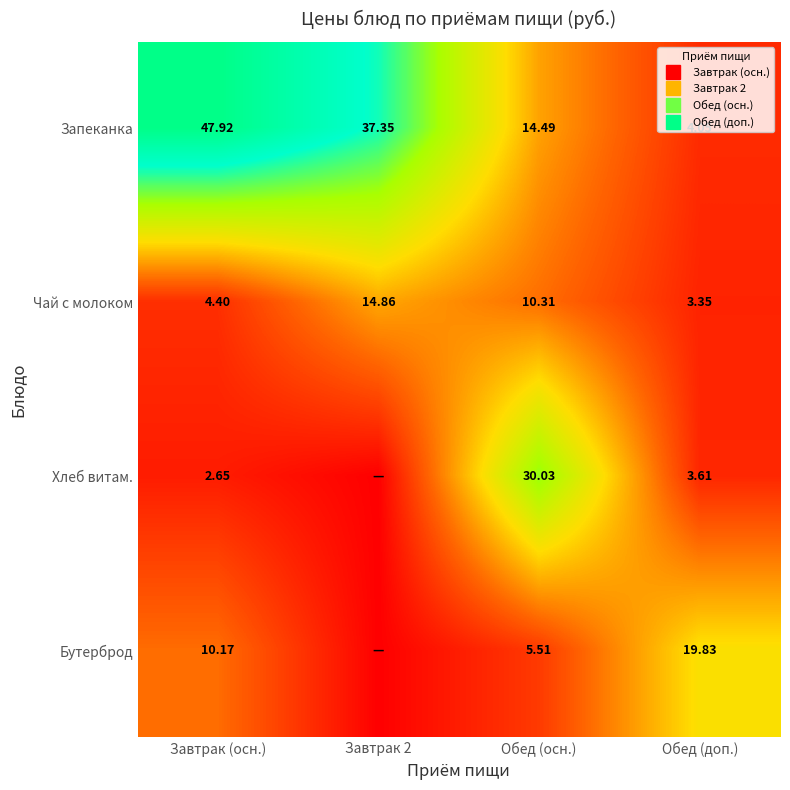

Rank the categories by Хлеб витам. value from highest to lowest.

Обед (осн.), Обед (доп.), Завтрак (осн.), Завтрак 2